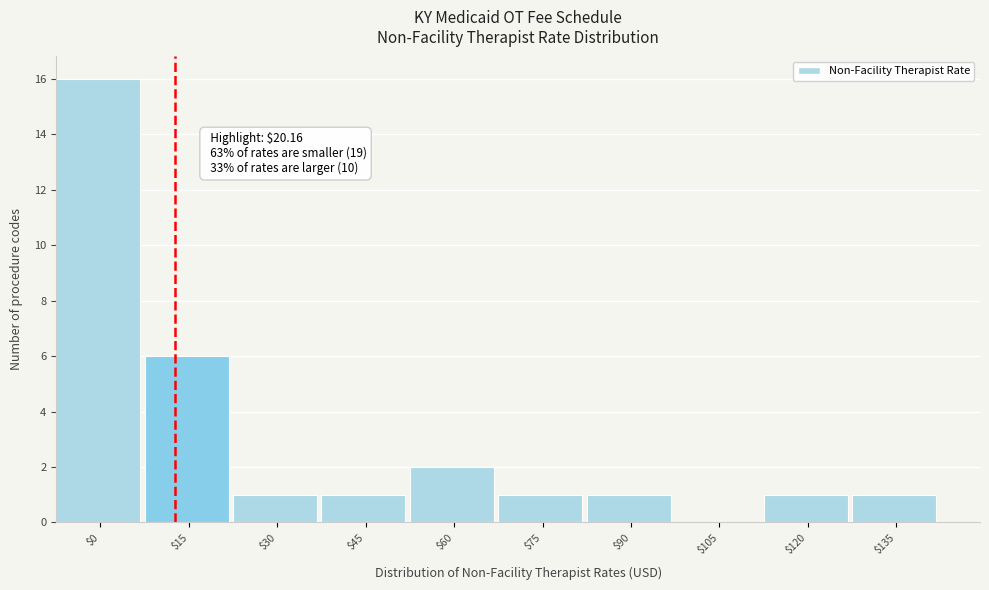

At which category does the chart reach its peak across all series?

$0